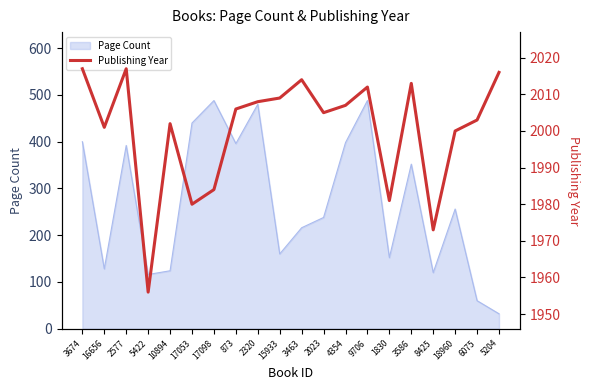

What is the change in value from 2320 to 3586?

+5